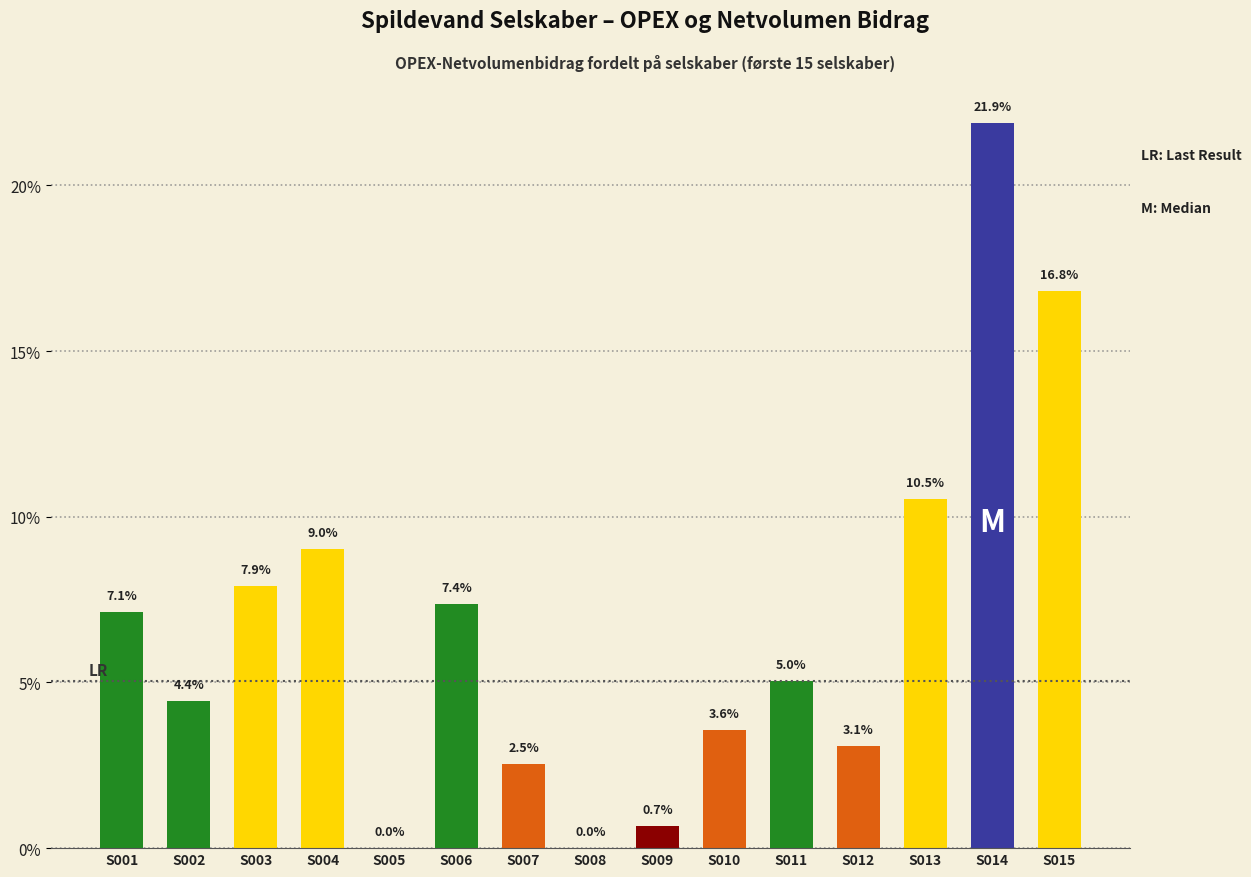

What value does the data have at S011?

5.0